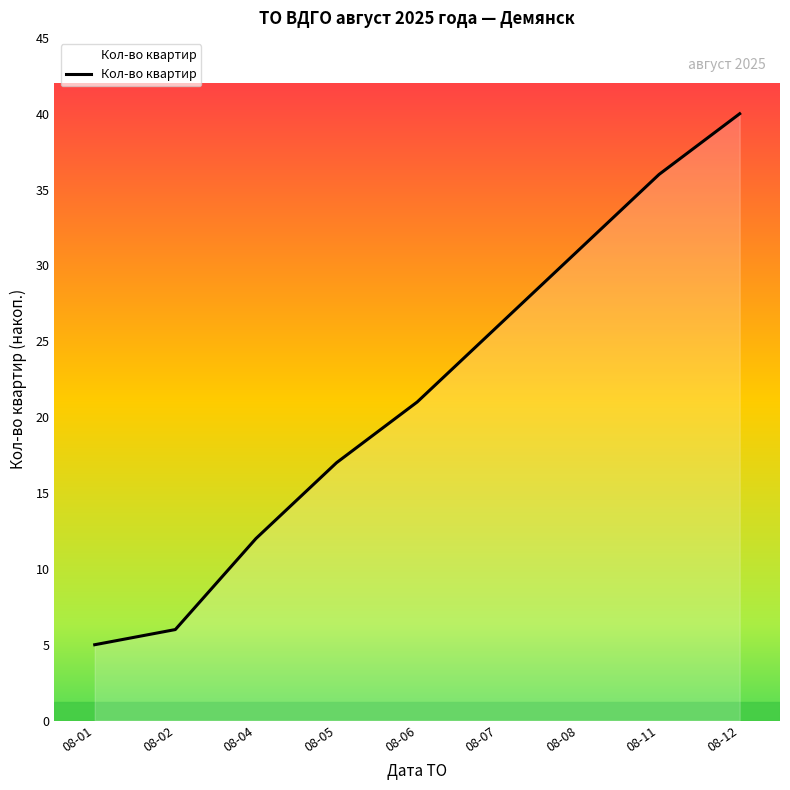

List the labels in order of value, largest first.

08-12, 08-11, 08-08, 08-07, 08-06, 08-05, 08-04, 08-02, 08-01